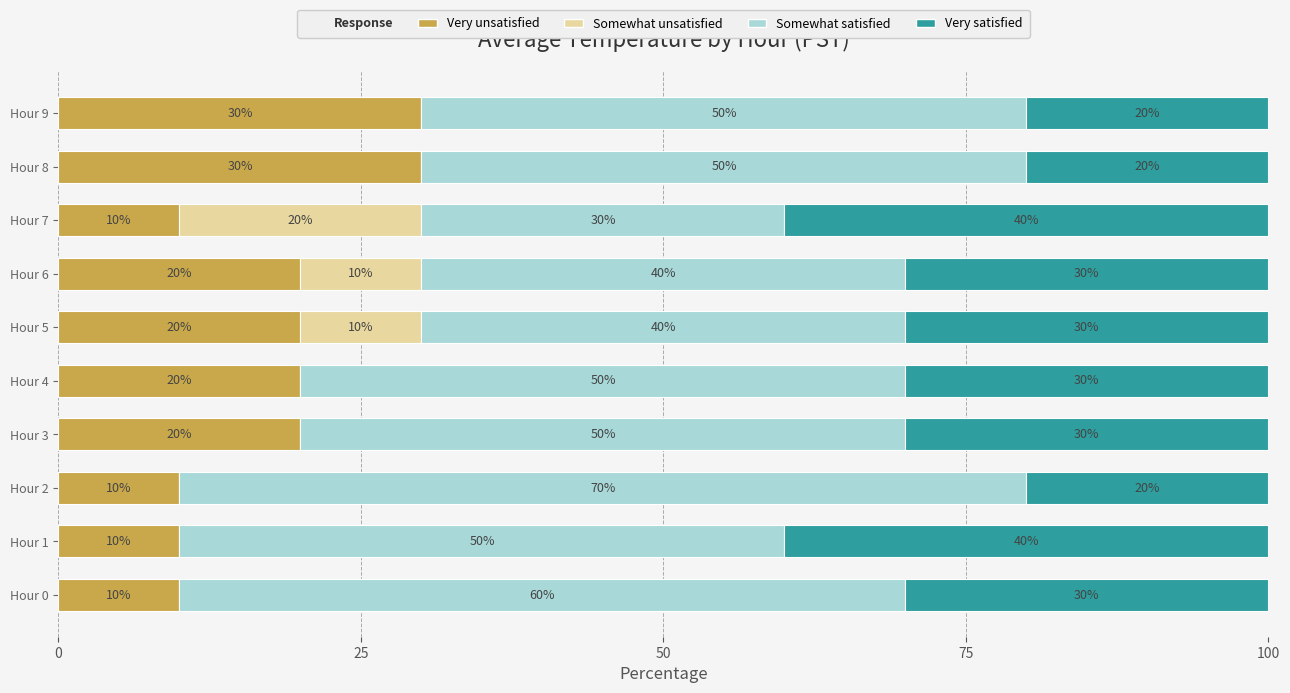

What is the total value across all series at Hour 0?

100